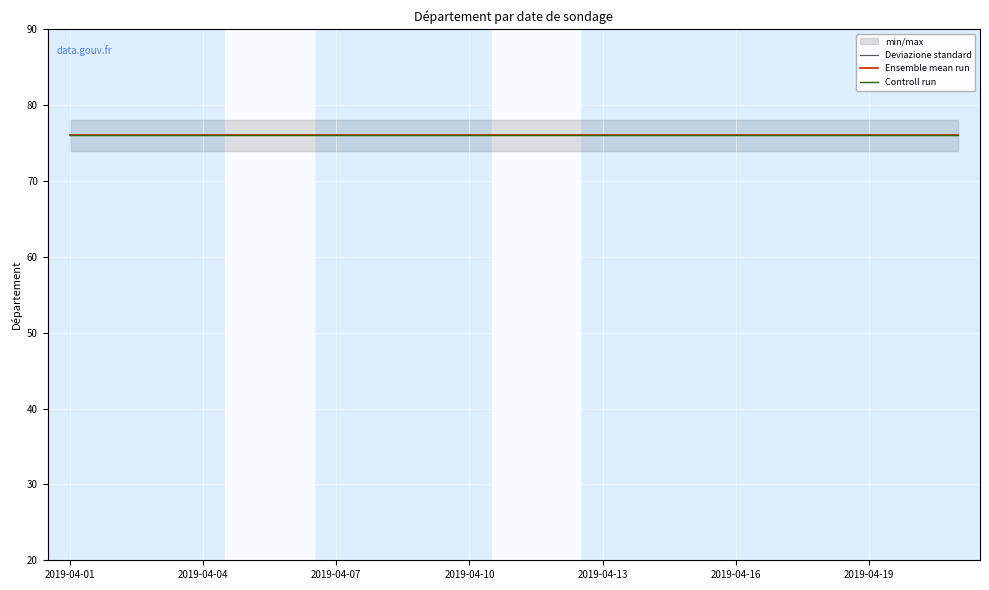

Which has a higher value, 2019-04-05 or 2019-04-12?

2019-04-05